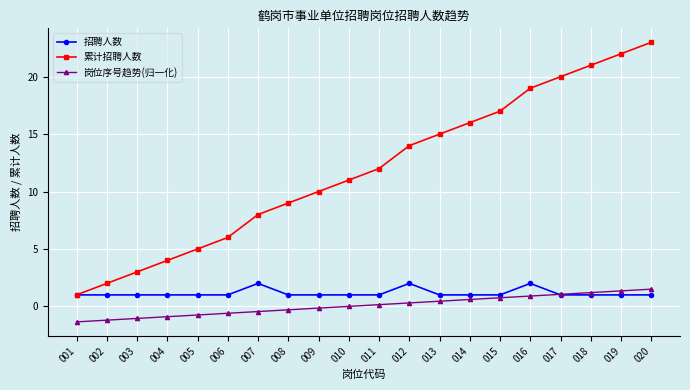

True or false: 招聘人数 has more than 0 points higher than both neighbors.

True